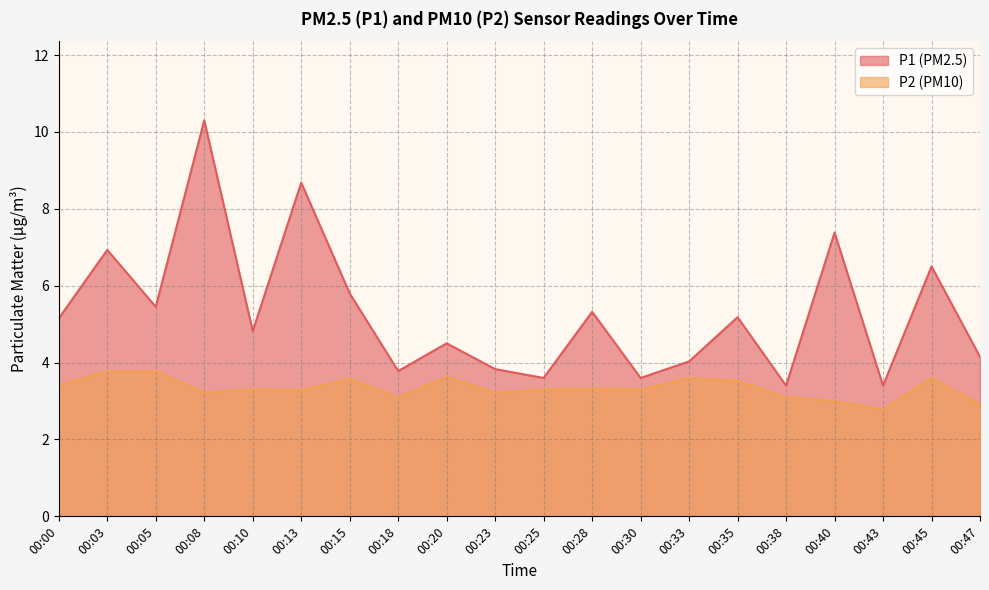

How many lines are shown in the chart?

2